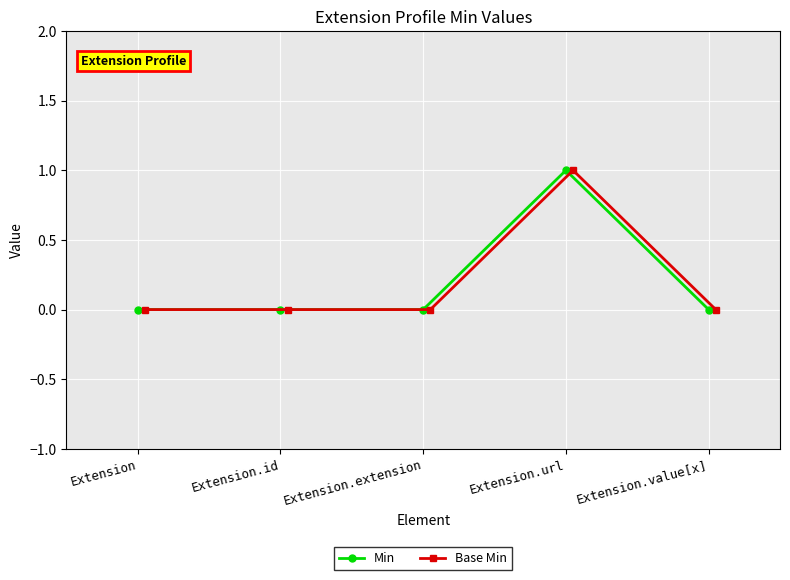

What is the difference between the maximum and minimum values in the Base Min series?

1